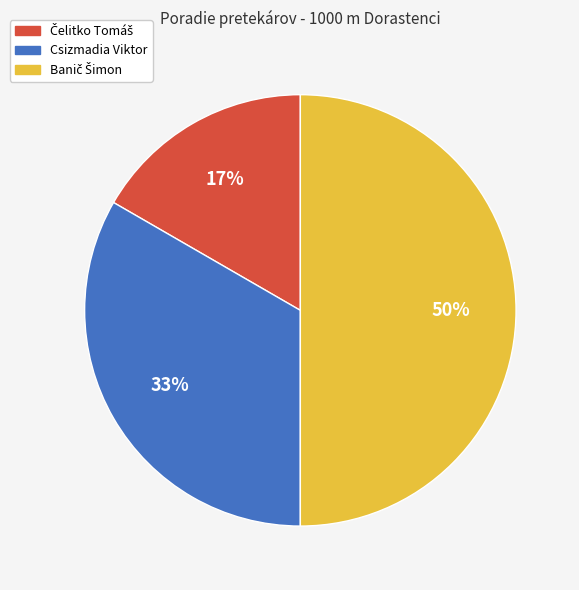

To the nearest percent, what portion does Csizmadia Viktor represent?

33%